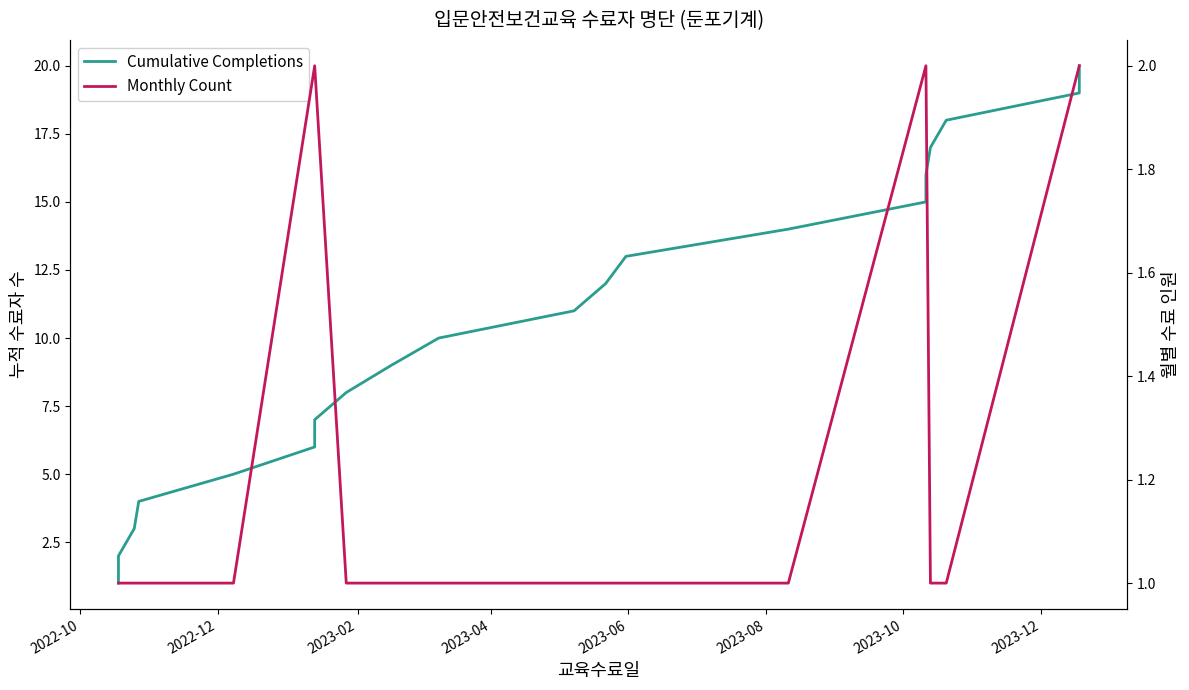

How many lines are shown in the chart?

2